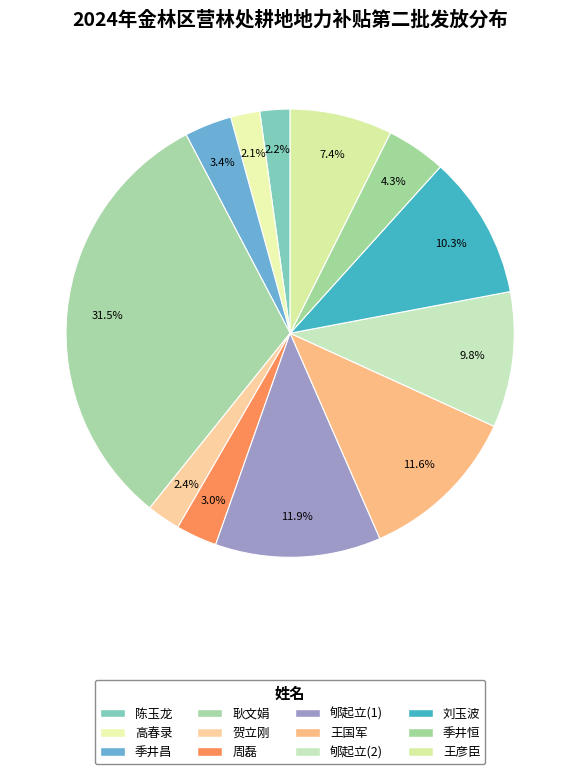

Is it true that 郇起立(2) is 10% of the pie?

True